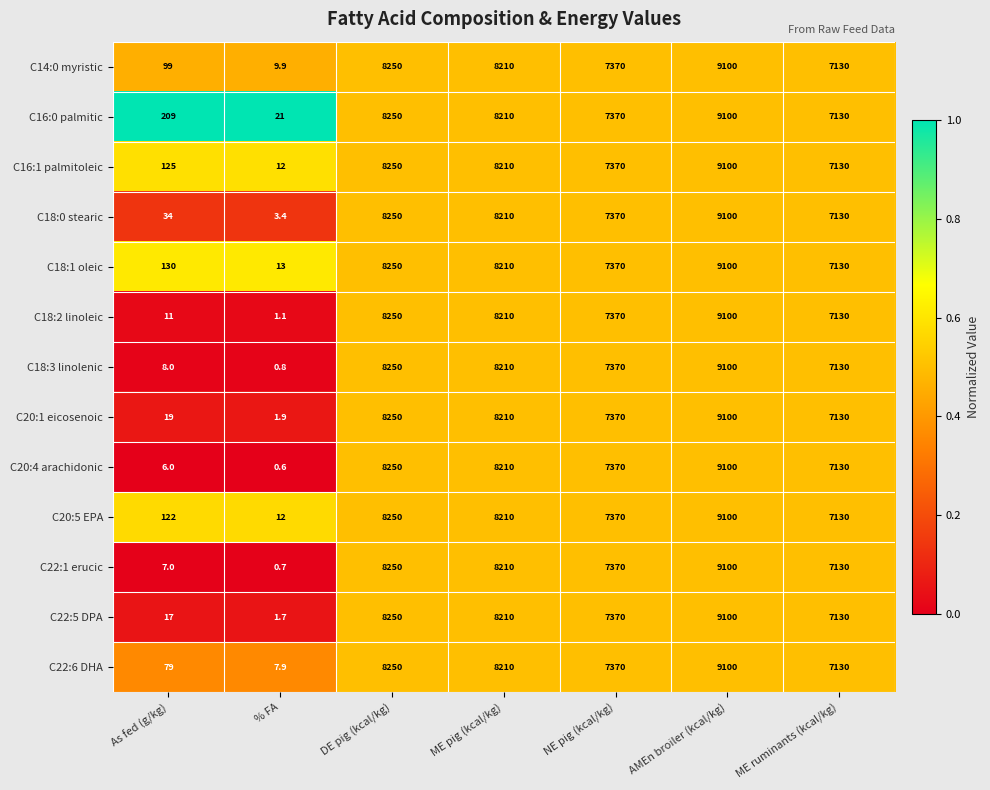

What is the sum of all C22:5 DPA values?

40078.7